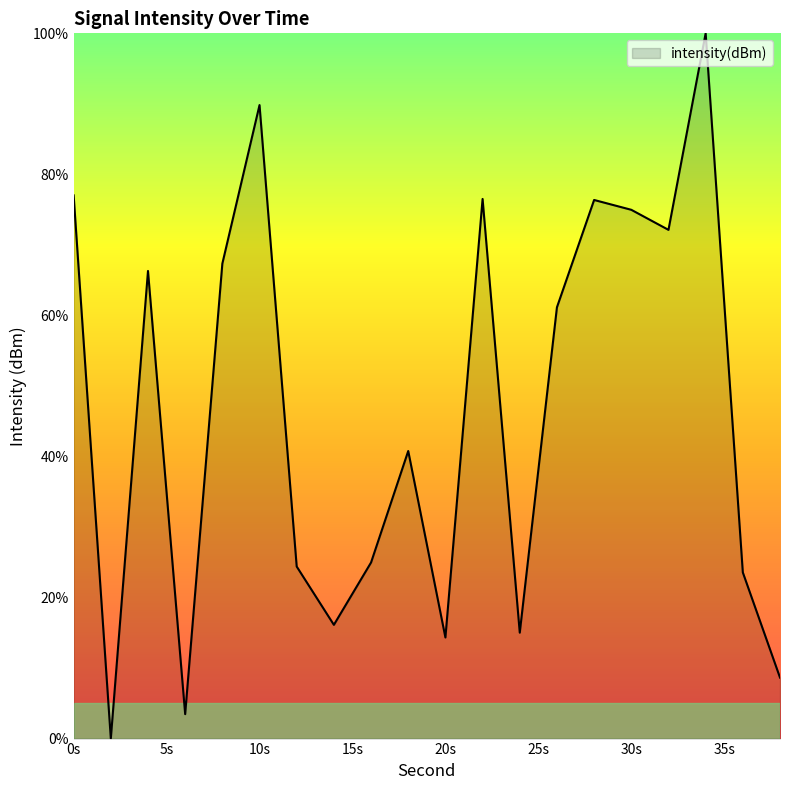

How many lines are shown in the chart?

1